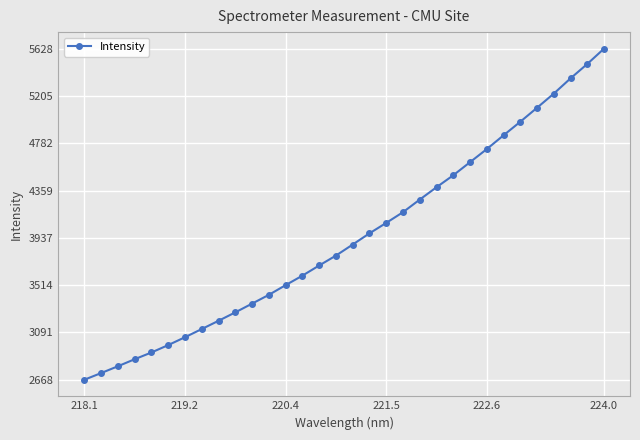

What is the maximum value shown in the chart?

5628.8